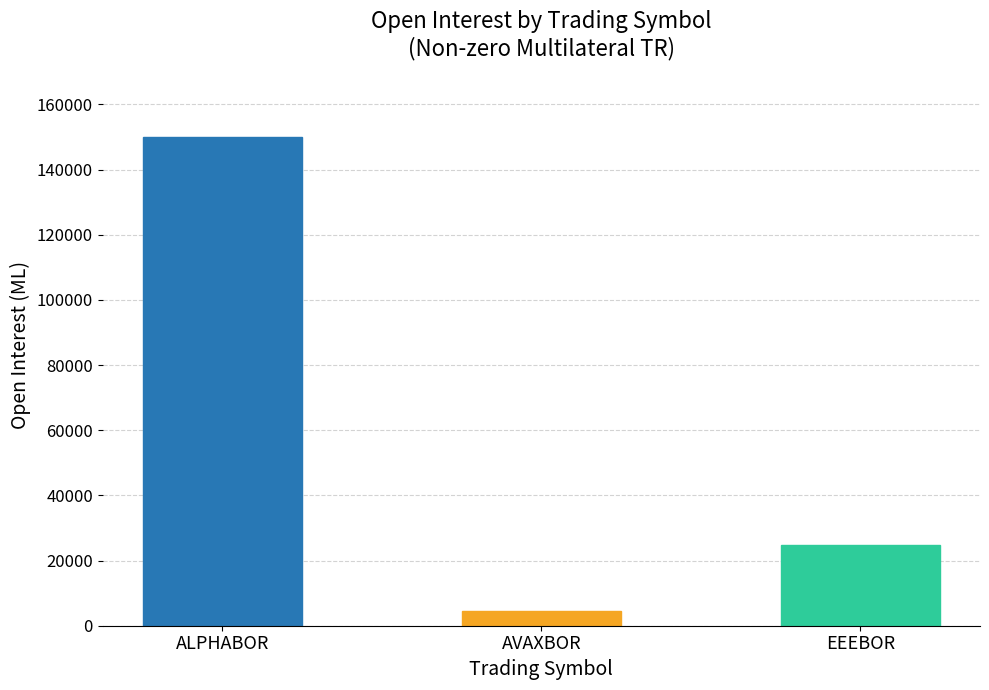

Reading right to left, list all the values displayed in this chart.

24754	4376	150000